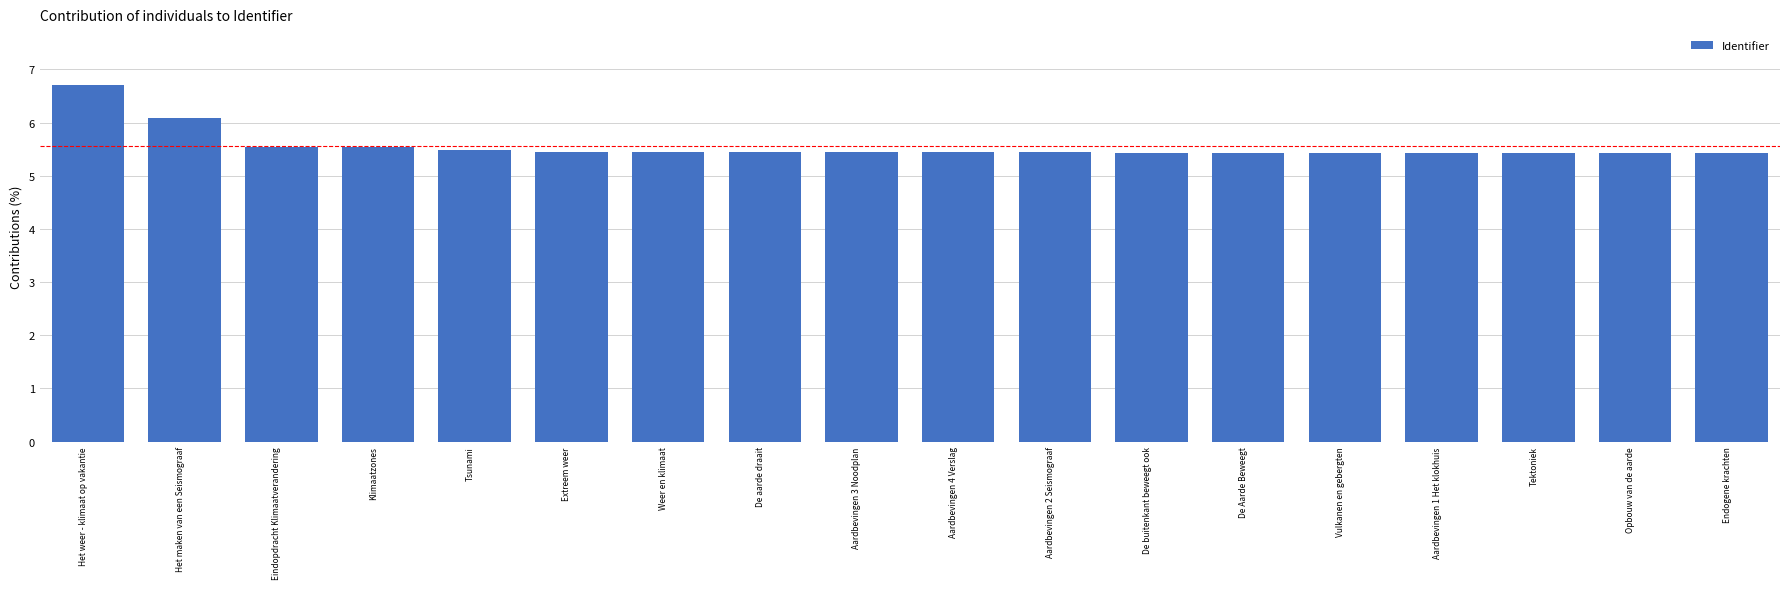

What is the sum of the values at Aardbevingen 1 Het klokhuis and Aardbevingen 4 Verslag?

10.9